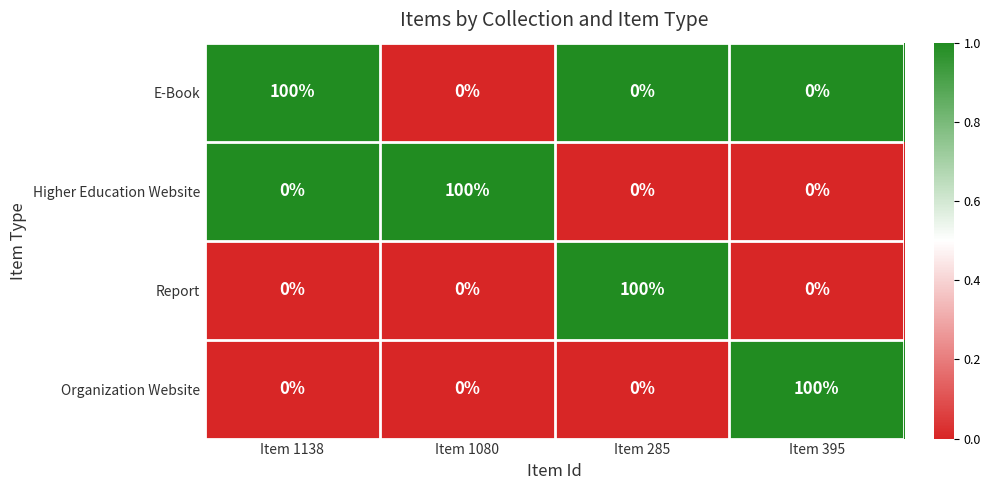

True or false: Organization Website has a value of 42 at Item 1080.

False